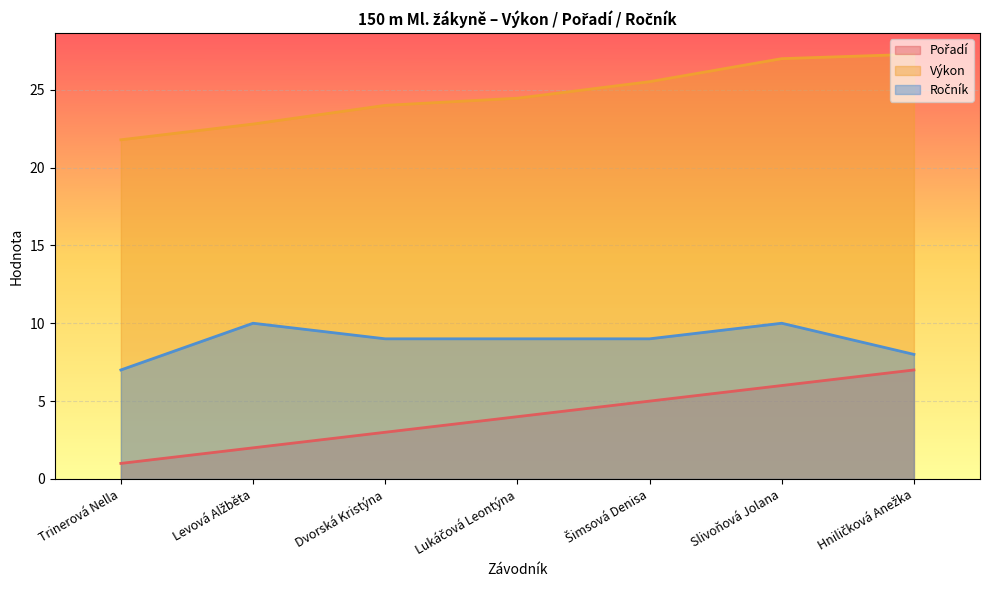

Which series has the largest range (max minus min)?

Pořadí